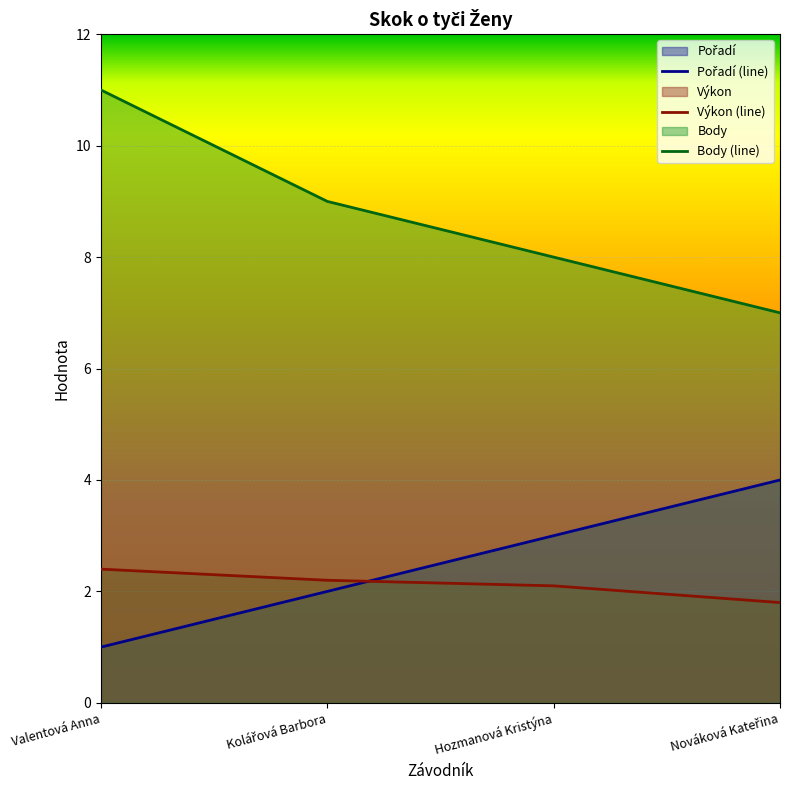

Reading left to right, transcribe all the data shown in this chart.

Pořadí: 1.0	2.0	3.0	4.0
Výkon: 2.4	2.2	2.1	1.8
Body: 11.0	9.0	8.0	7.0